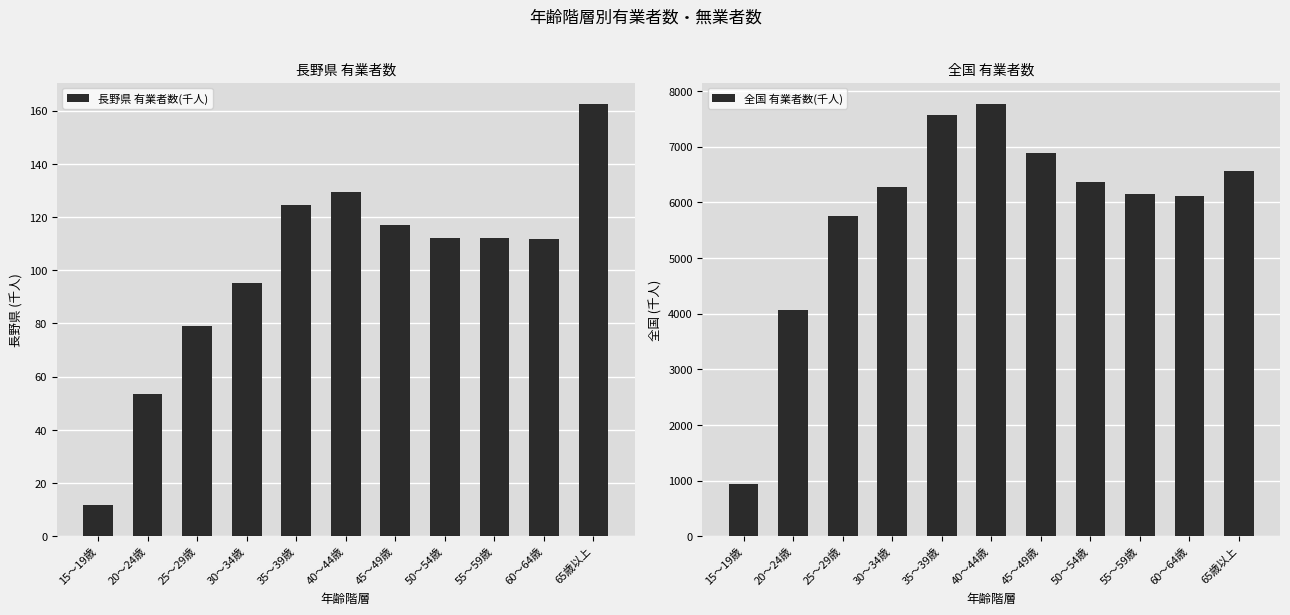

What is the difference between the maximum and minimum values in the 長野県 有業者数(千人) series?

150.6